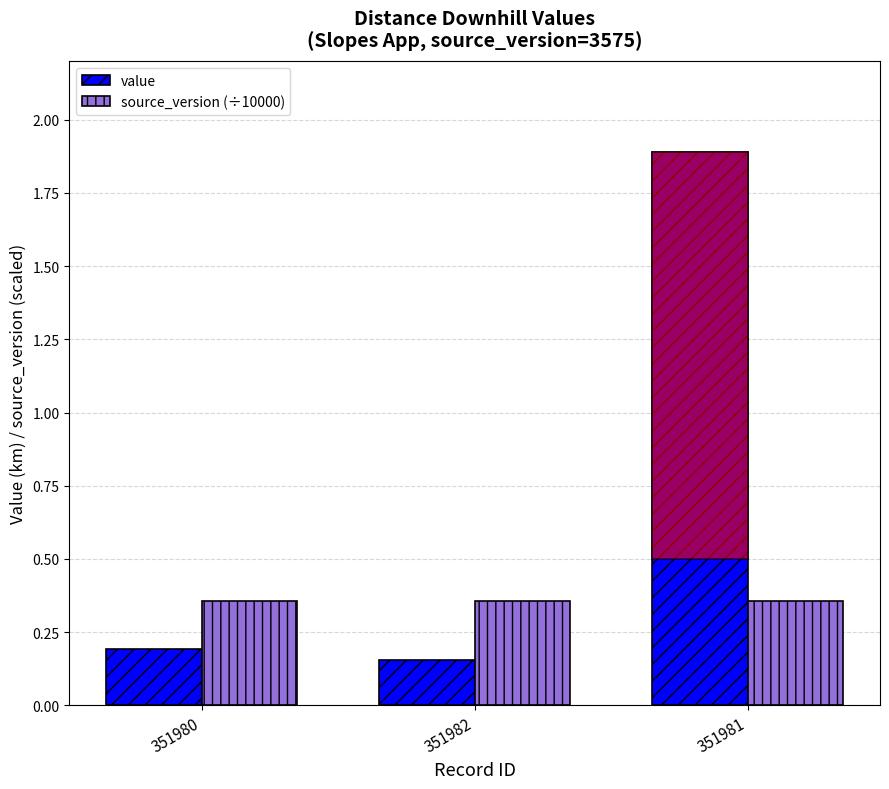

Reading left to right, what are all the values shown in this chart?

value: 0.2	0.2	1.9
source_version (÷10000): 0.4	0.4	0.4